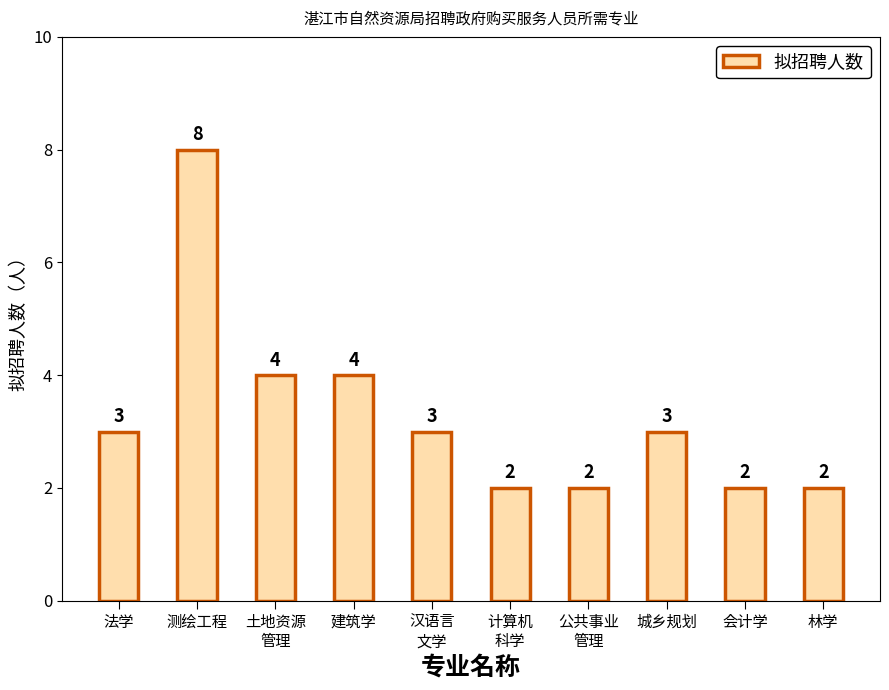

True or false: the data shows 2 at 建筑学.

False